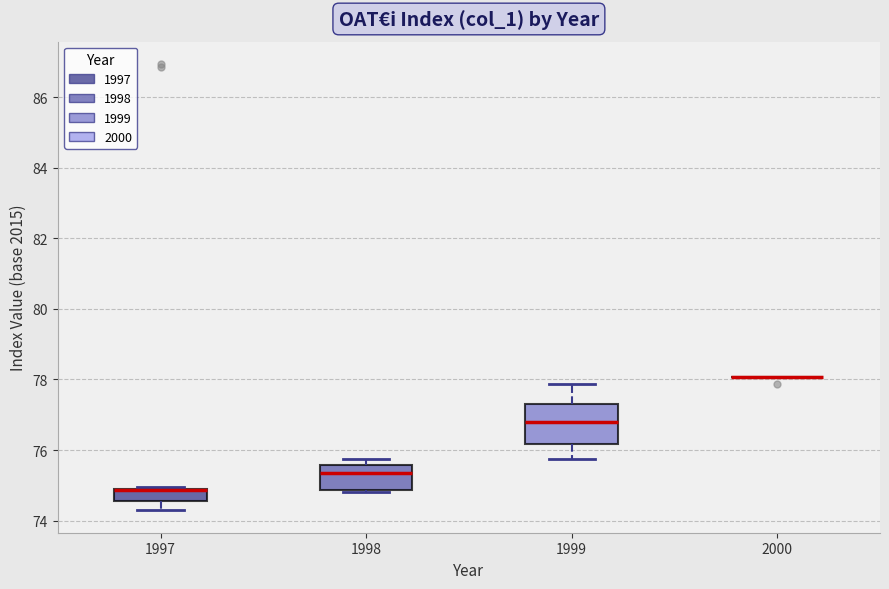

Comparing the boxes themselves (not the whiskers), which one is the tallest?

1999